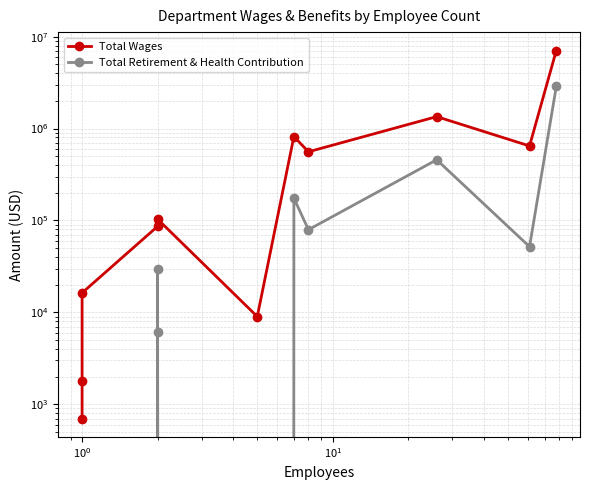

In Total Retirement & Health Contribution, how many points are higher than both neighbors (excluding endpoints)?

3